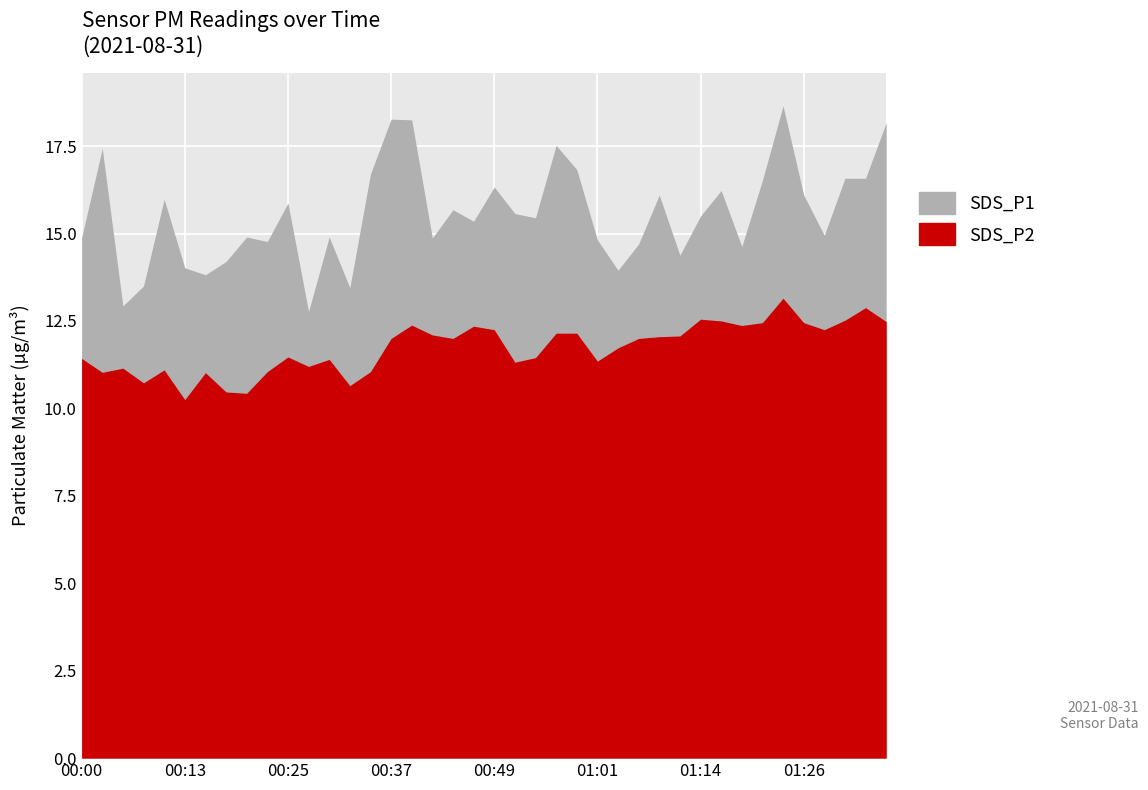

True or false: SDS_P2 has a value of 10.5 at 00:17.

True